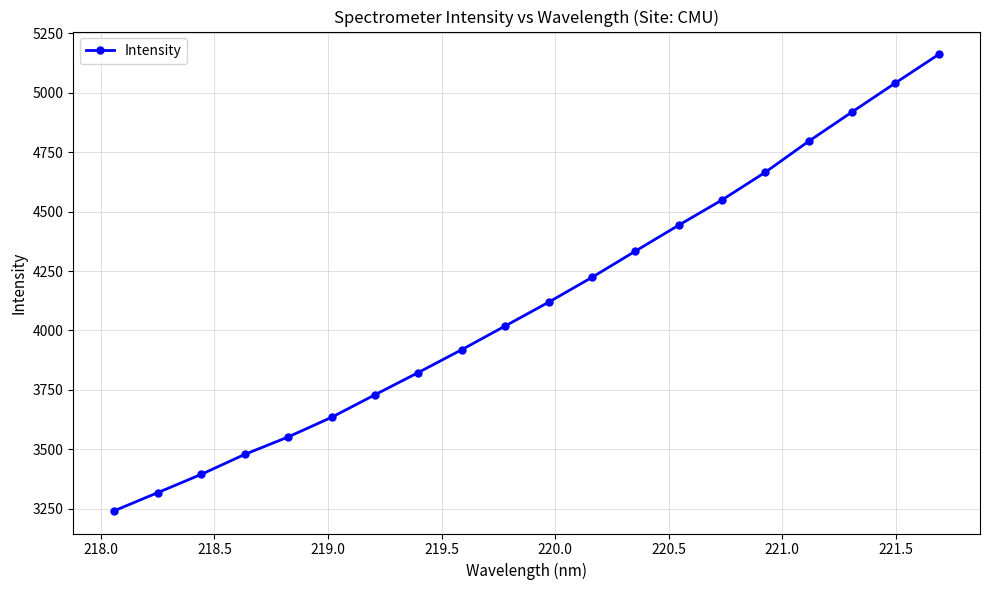

What is the difference between the second highest and second lowest values?

1722.1